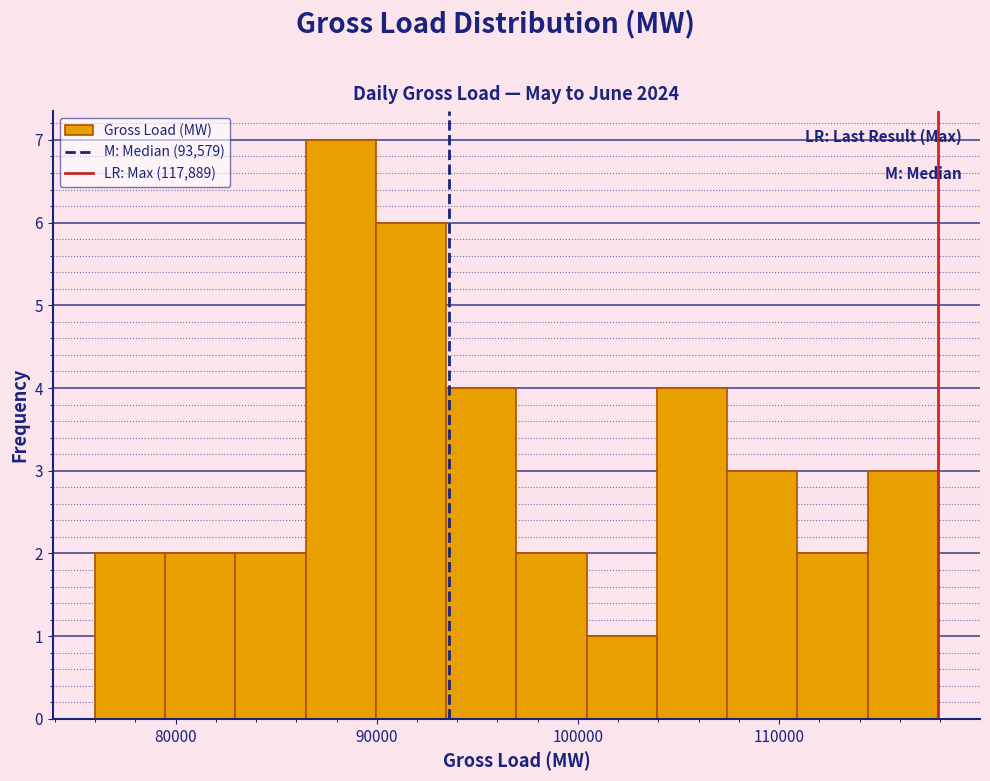

Around what value on the x-axis is the tallest bar? Give the approximate position of its centre, as read against the axis.

88000